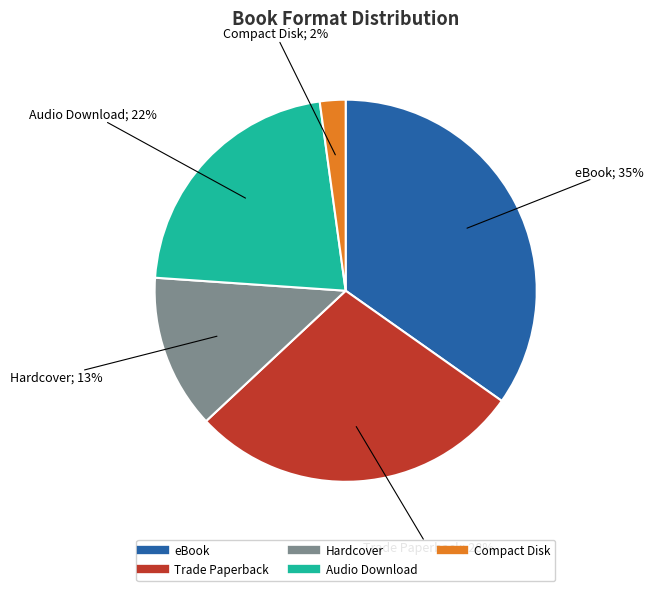

Which category has the biggest portion of the pie?

eBook